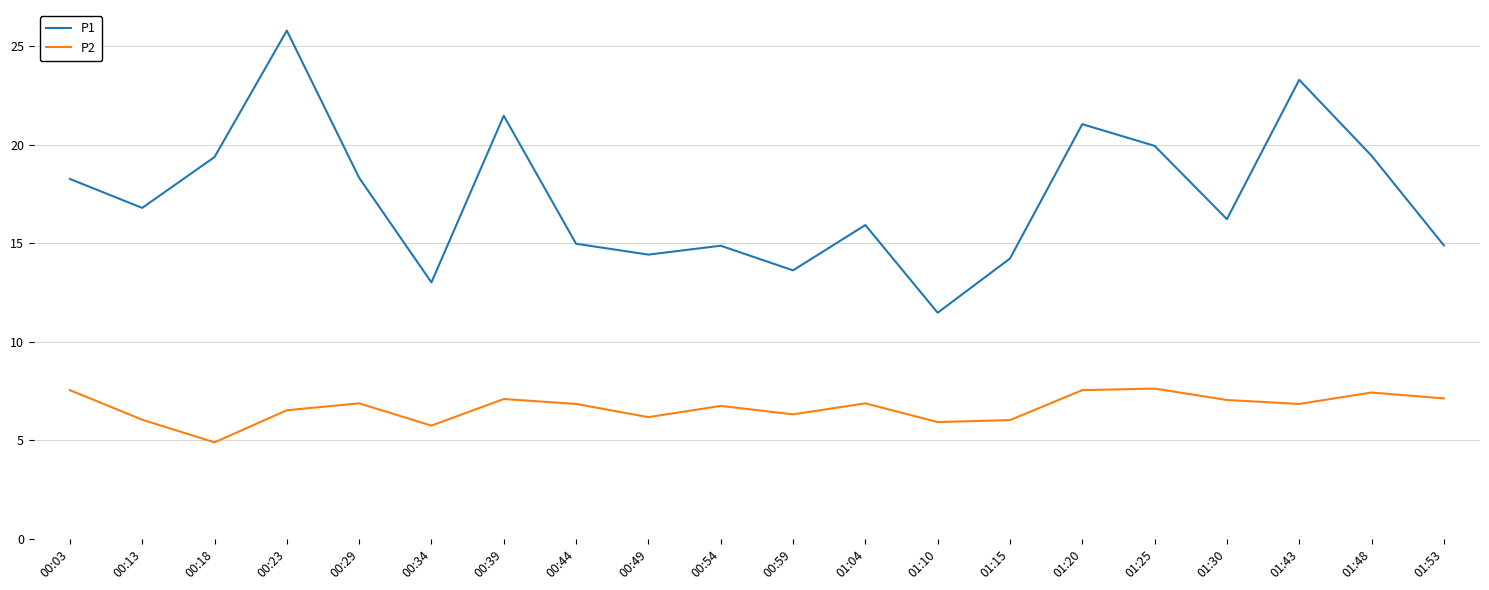

Does the chart display data point markers on the line(s)?

No